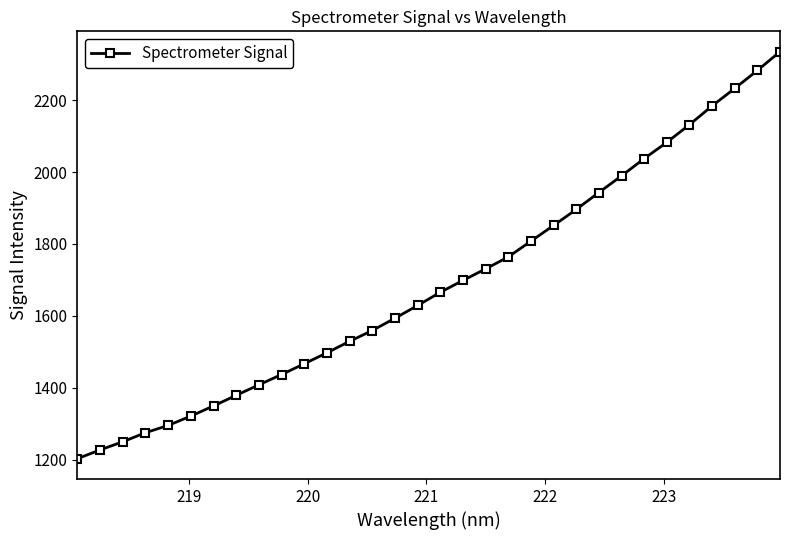

What is the value of the 18th point from the left?

1698.6